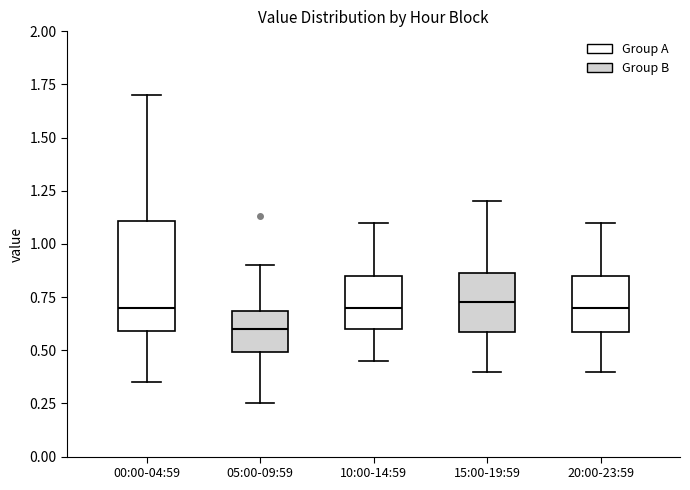

Where is the lower edge of the box for 10:00-14:59 on the y-axis? The values are not printed on the chart, so give them approximately, as read against the axis.

0.60